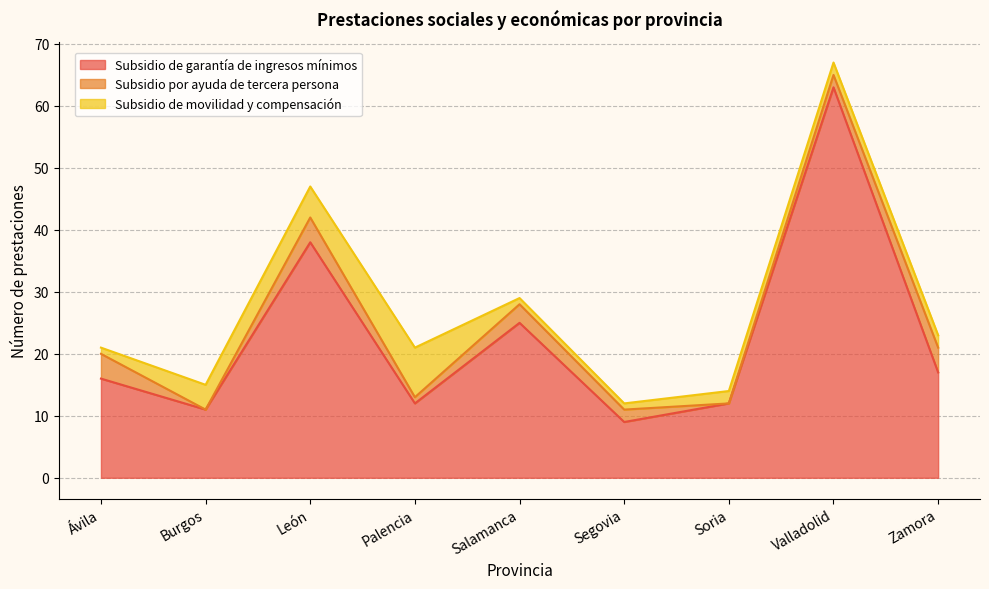

True or false: Subsidio de movilidad y compensación has a value of 1 at Segovia.

True